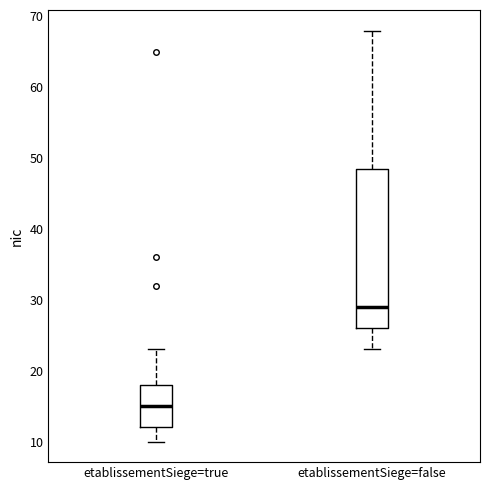

Reading left to right, read every box against the y-axis: the position of its median line, the range the box covers, and the ends of its whiskers. The values are not printed on the chart, so give them approximately, as read against the axis.

etablissementSiege=true: median 15, box 12 to 18, whiskers 10 to 23
etablissementSiege=false: median 29, box 26 to 49, whiskers 23 to 68